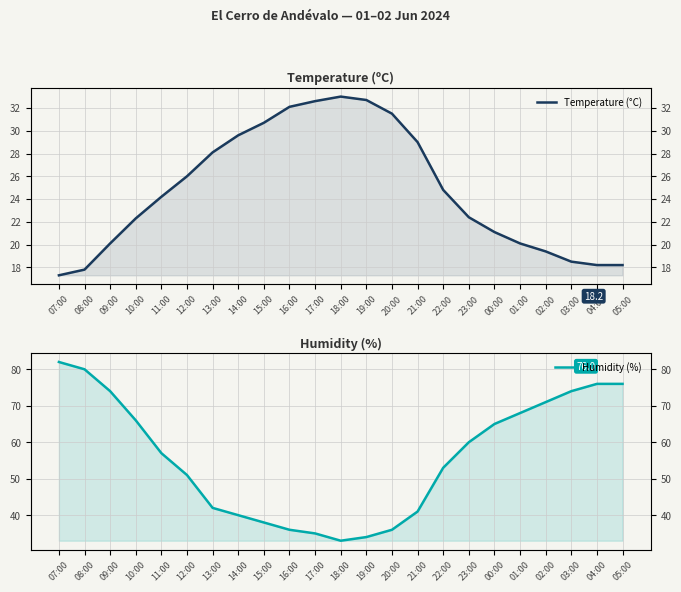

Reading right to left, transcribe all the data shown in this chart.

Temperature (°C): 18.2	18.2	18.5	19.4	20.1	21.1	22.4	24.8	29.0	31.5	32.7	33.0	32.6	32.1	30.7	29.6	28.1	26.0	24.2	22.3	20.1	17.8	17.3
Humidity (%): 76.0	76.0	74.0	71.0	68.0	65.0	60.0	53.0	41.0	36.0	34.0	33.0	35.0	36.0	38.0	40.0	42.0	51.0	57.0	66.0	74.0	80.0	82.0